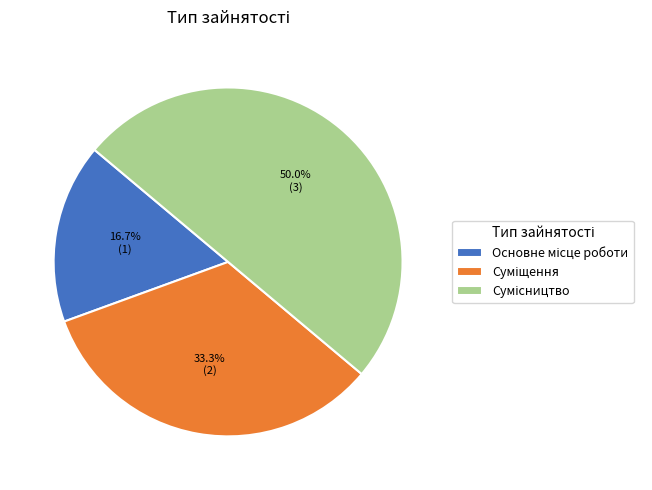

What percentage is the Сумісництво slice, to the nearest percent?

50%